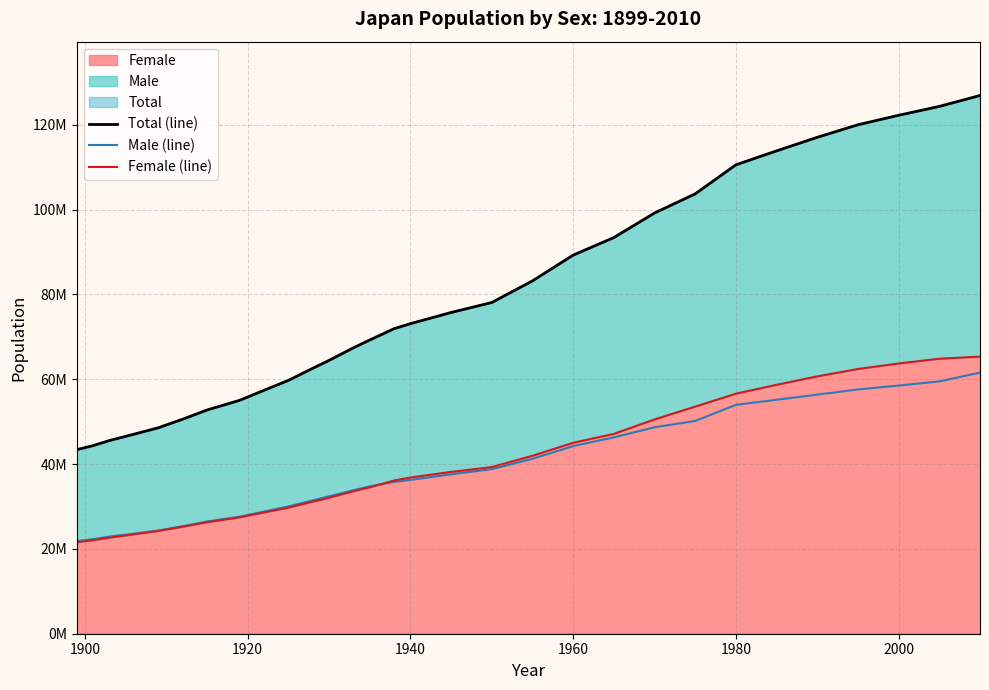

The Total (line) series shows 22140966 at 2000. True or false?

False